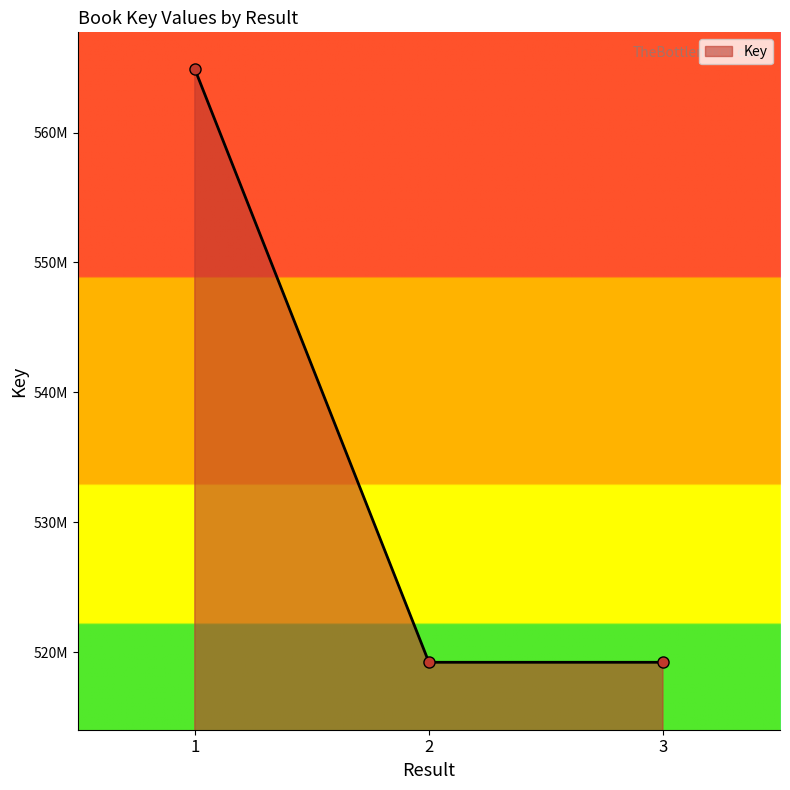

Does the chart have visible grid lines?

No